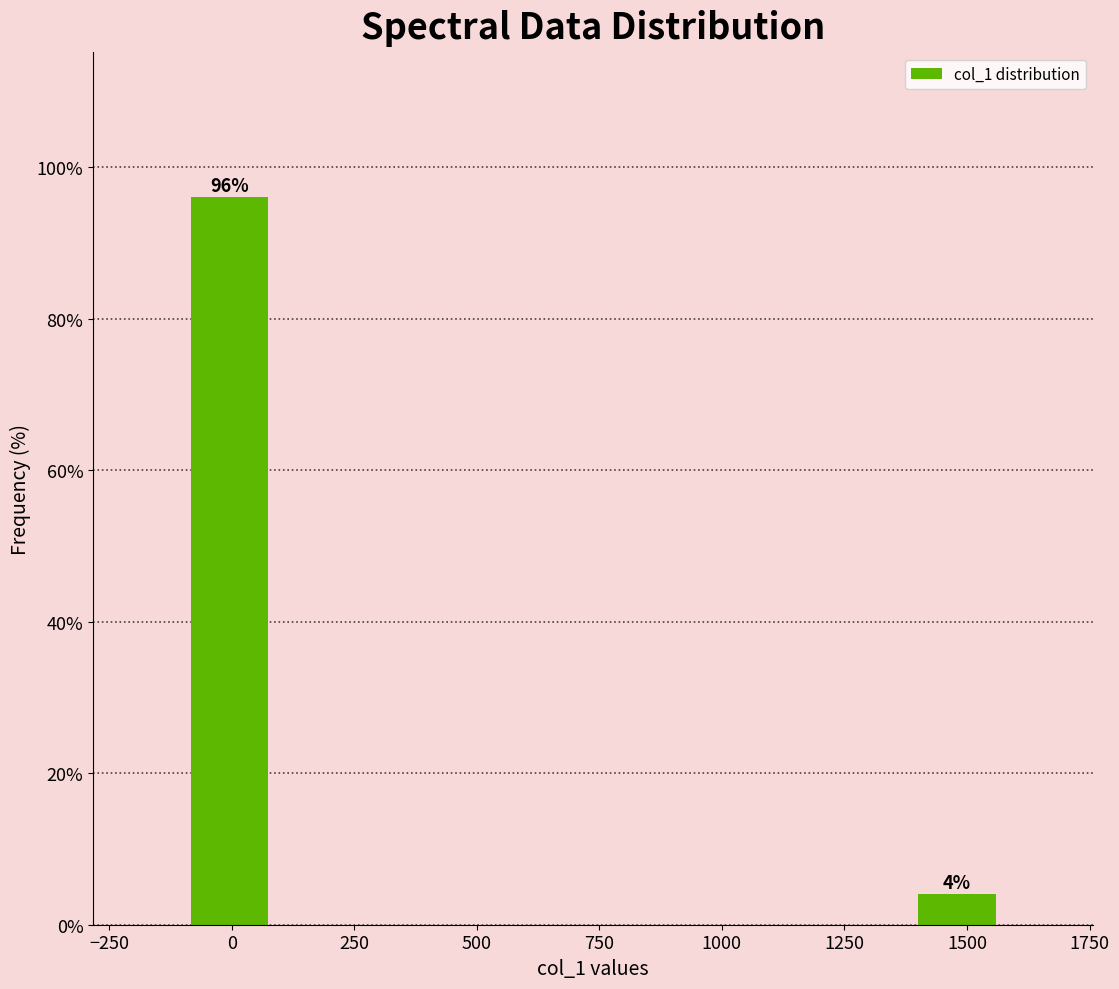

Read against the x-axis, roughly where is the centre of the tallest bar?

0